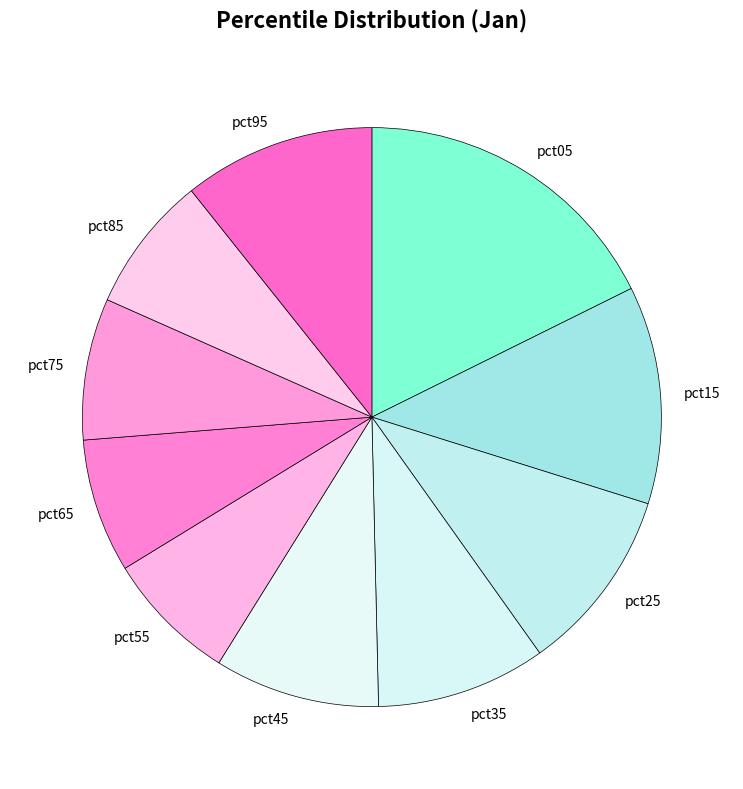

How many segments does this pie chart have?

10